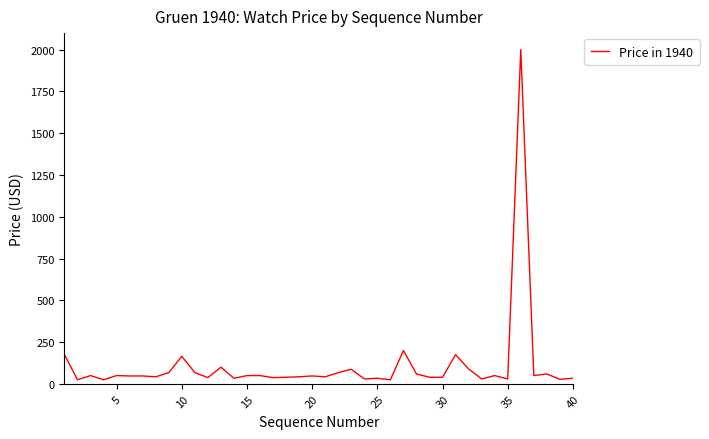

How many lines are shown in the chart?

1